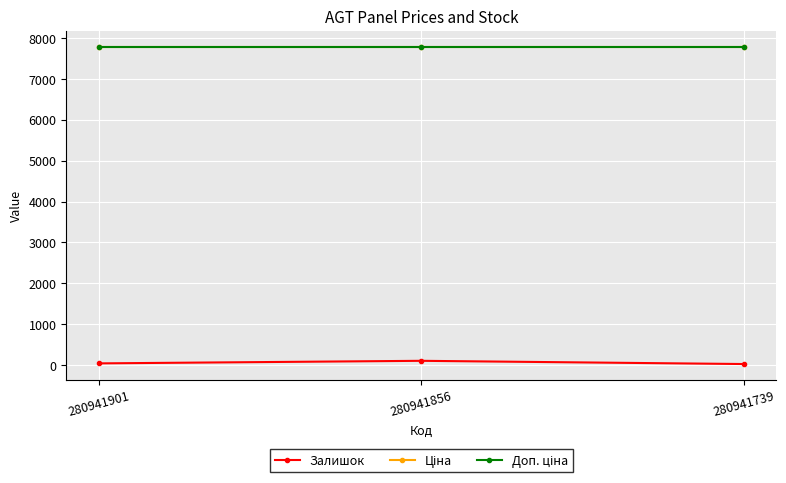

At which label is Ціна closest to 7792?

280941901